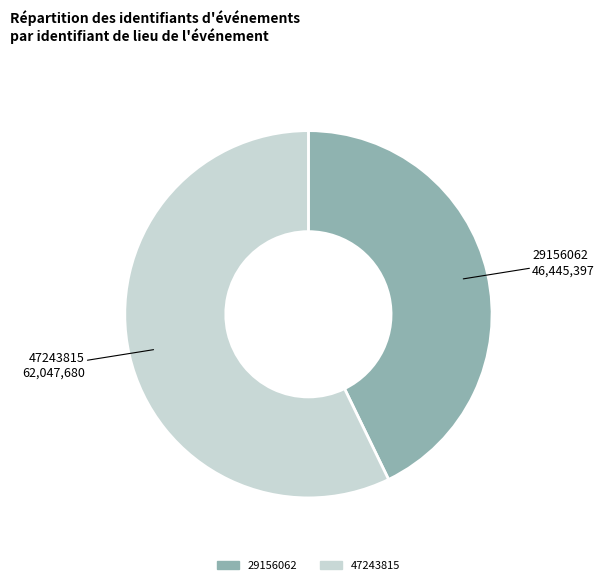

Is it true that 47243815 is 57% of the pie?

True